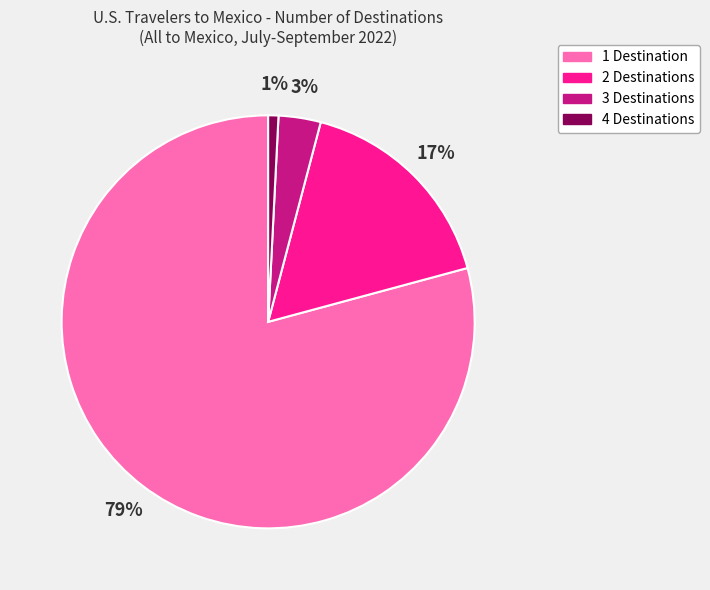

What percentage is the 2 Destinations slice, to the nearest percent?

17%